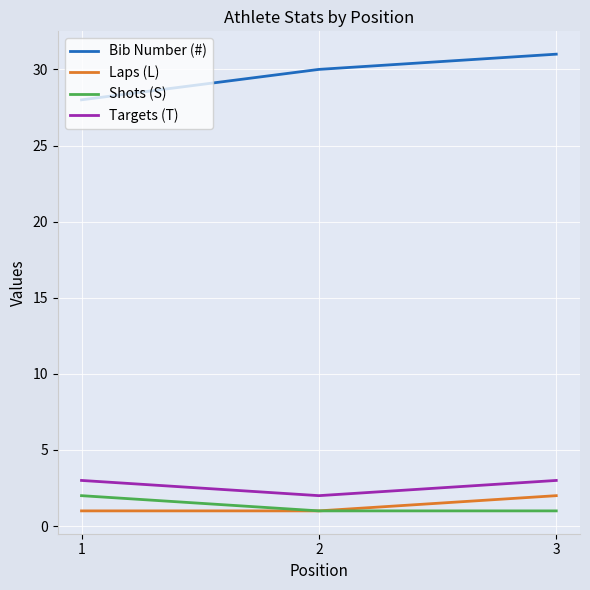

What is the total value across all series at 3?

37